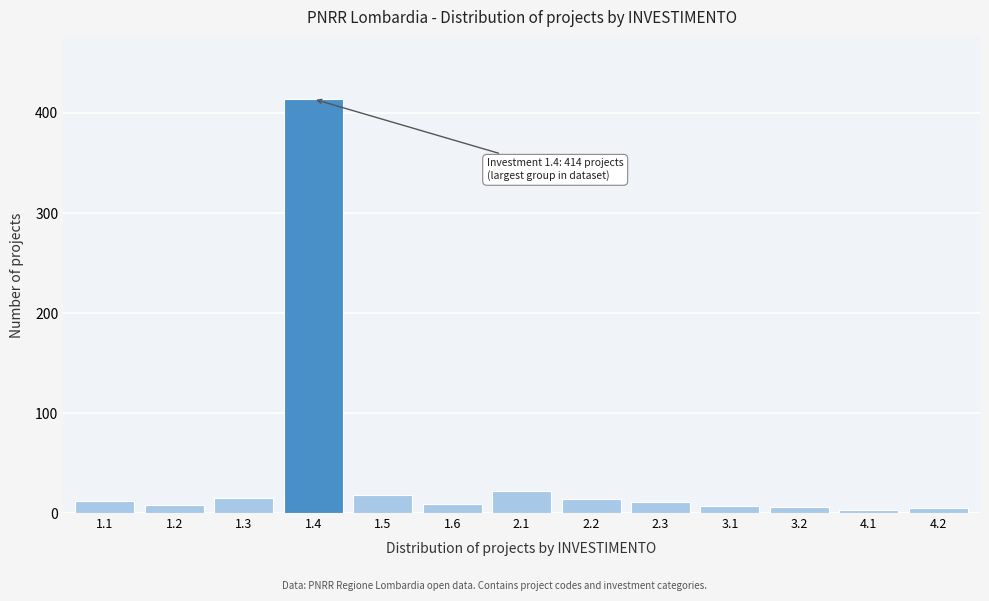

Which has a higher value, 1.4 or 1.5?

1.4